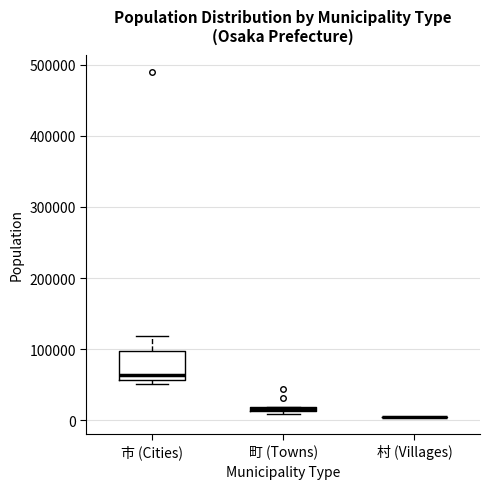

Where does the upper whisker of the box for 市 (Cities) end on the y-axis? The values are not printed on the chart, so give them approximately, as read against the axis.

120000